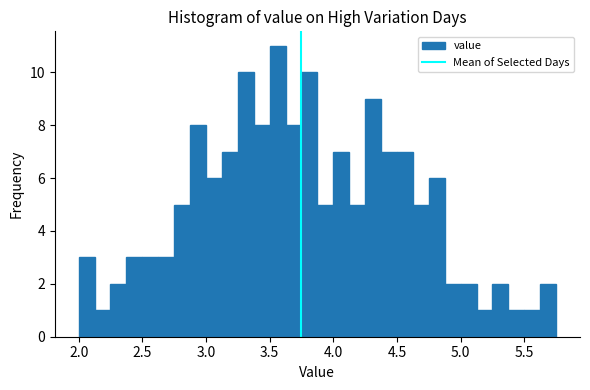

Around what value on the x-axis is the tallest bar? Give the approximate position of its centre, as read against the axis.

3.55